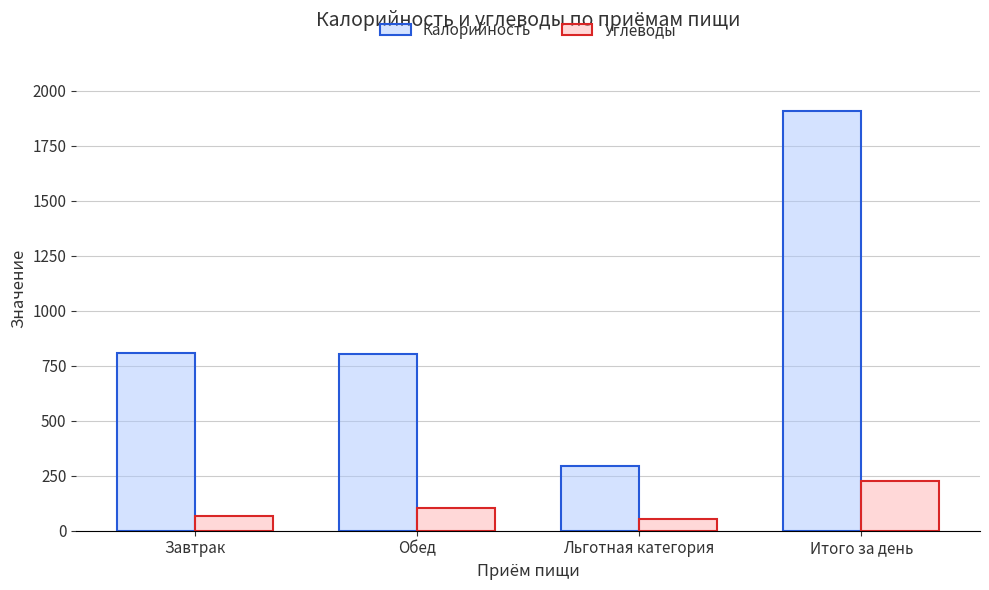

What is the label of the 4th bar from the right?

Завтрак